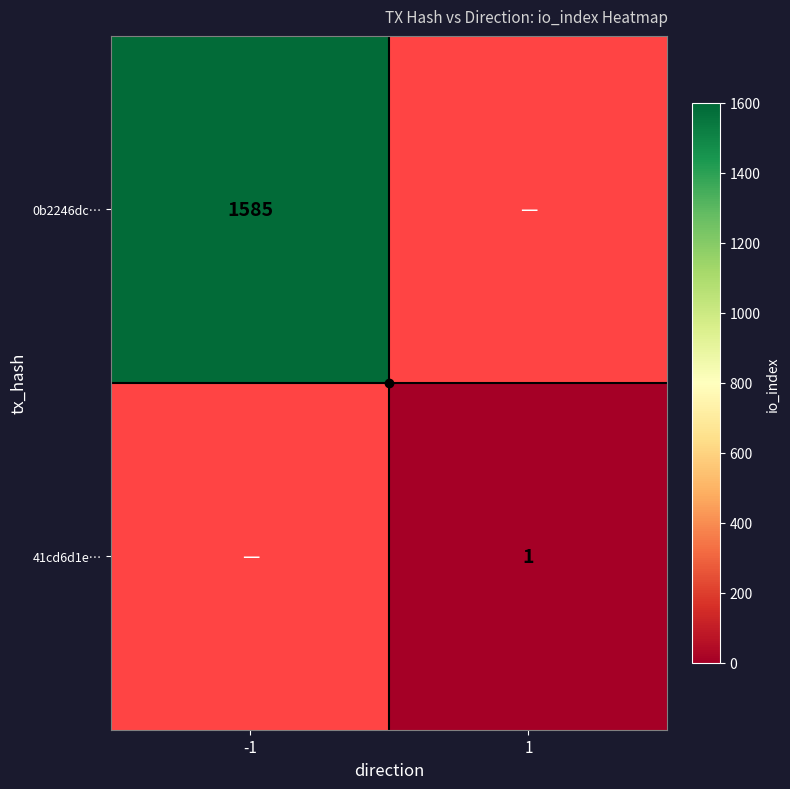

At how many categories does at least one series exceed 36?

1